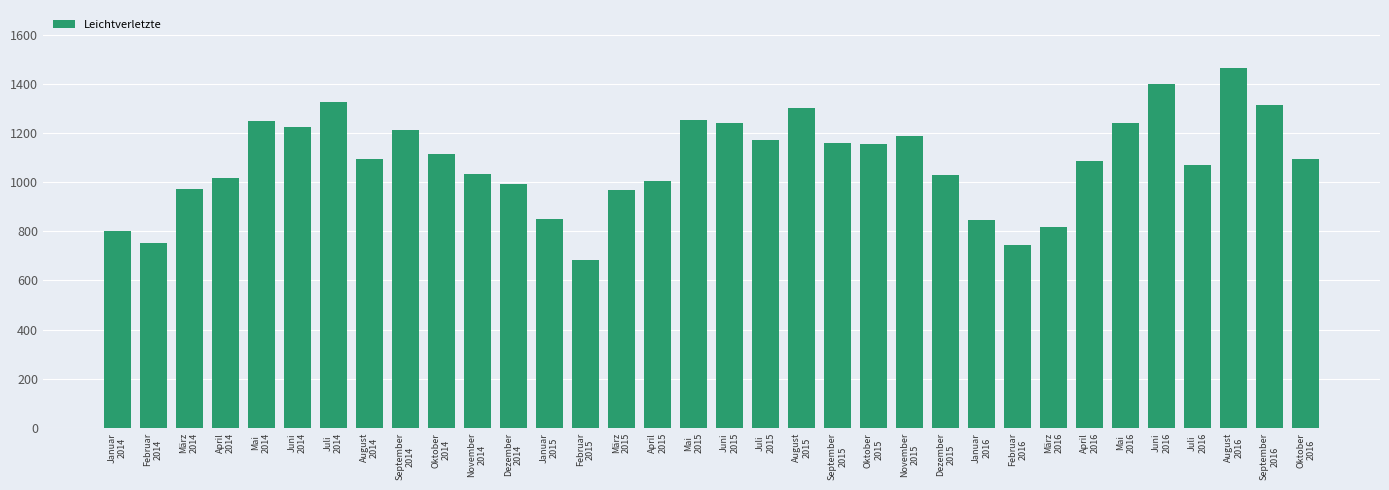

How many bars are there in total?

34